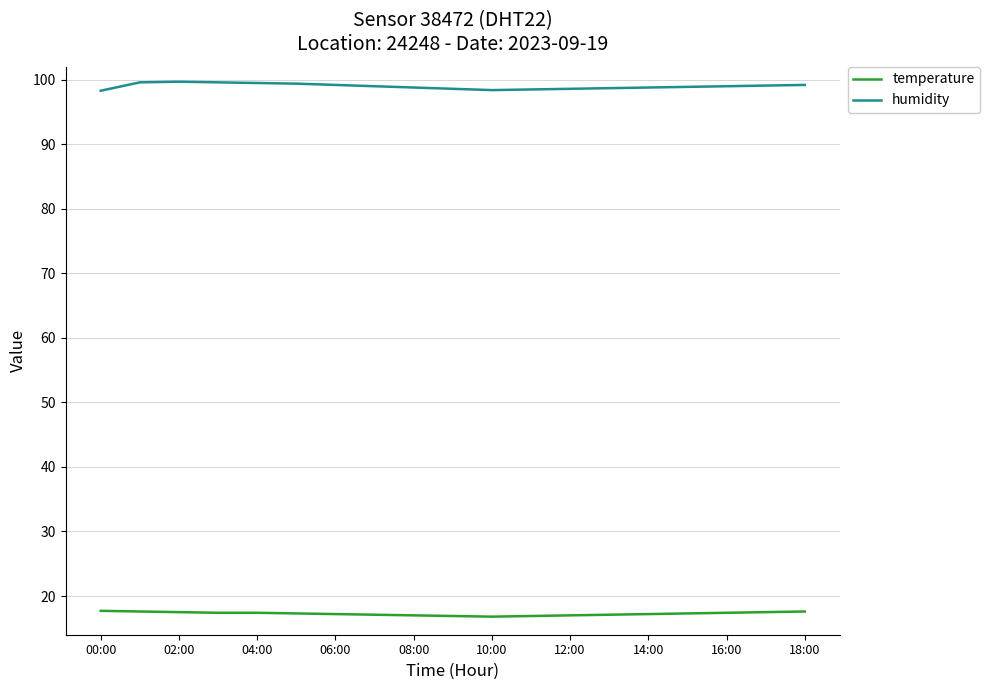

Which series has the largest total across all categories?

humidity